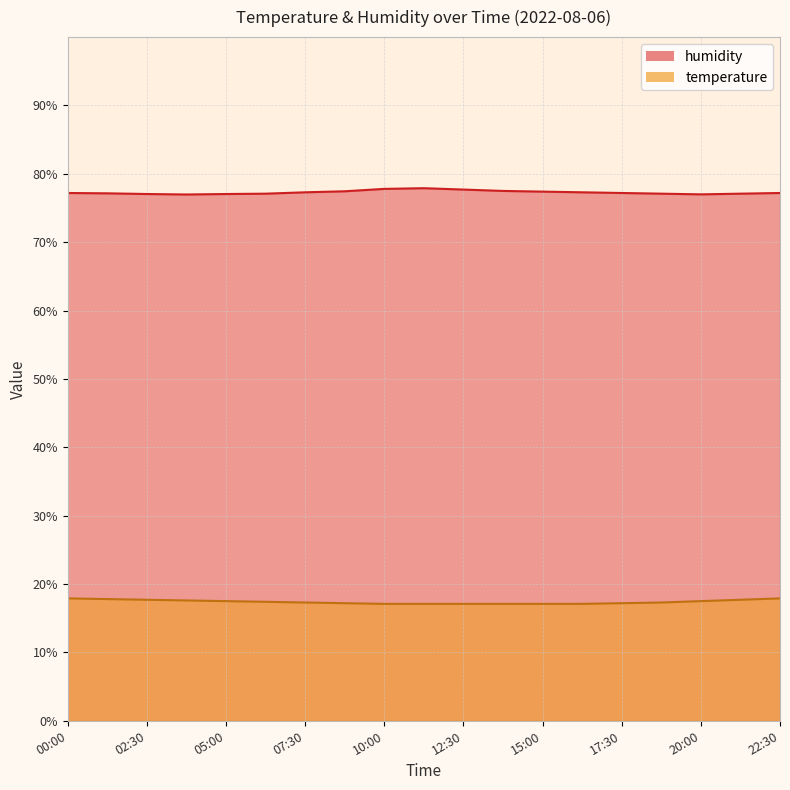

Which series has the widest spread of values?

humidity